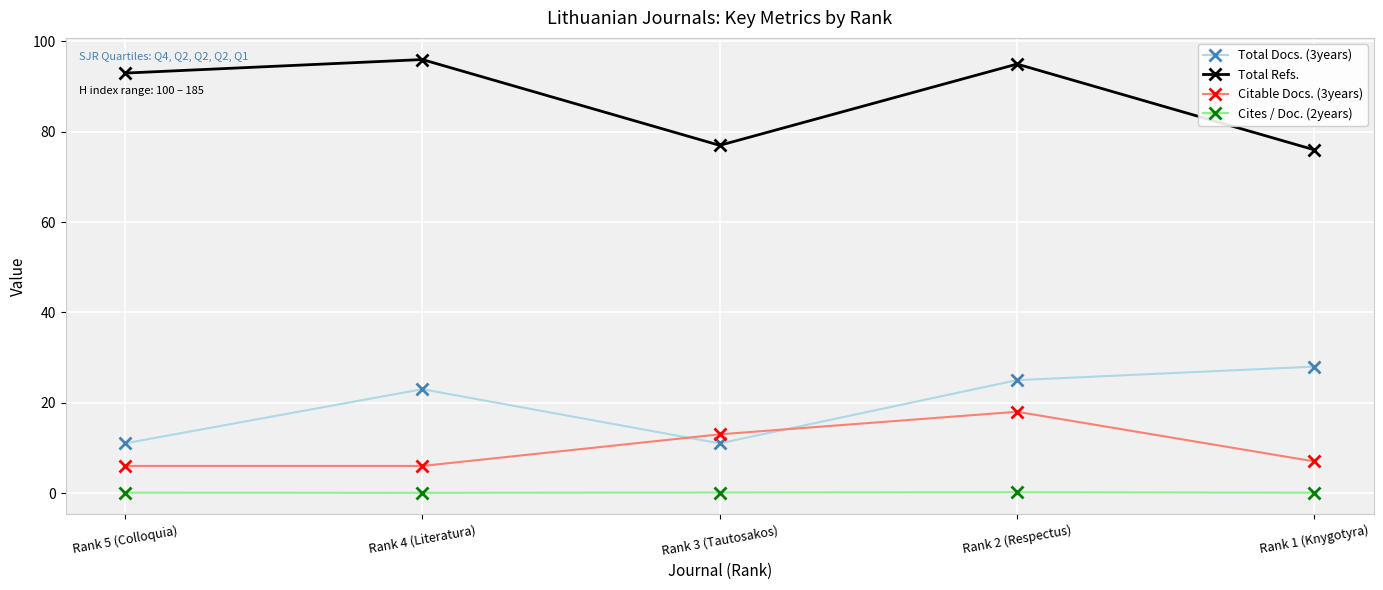

Is it true that Total Docs. (3years) equals 4.3 at Rank 5 (Colloquia)?

False